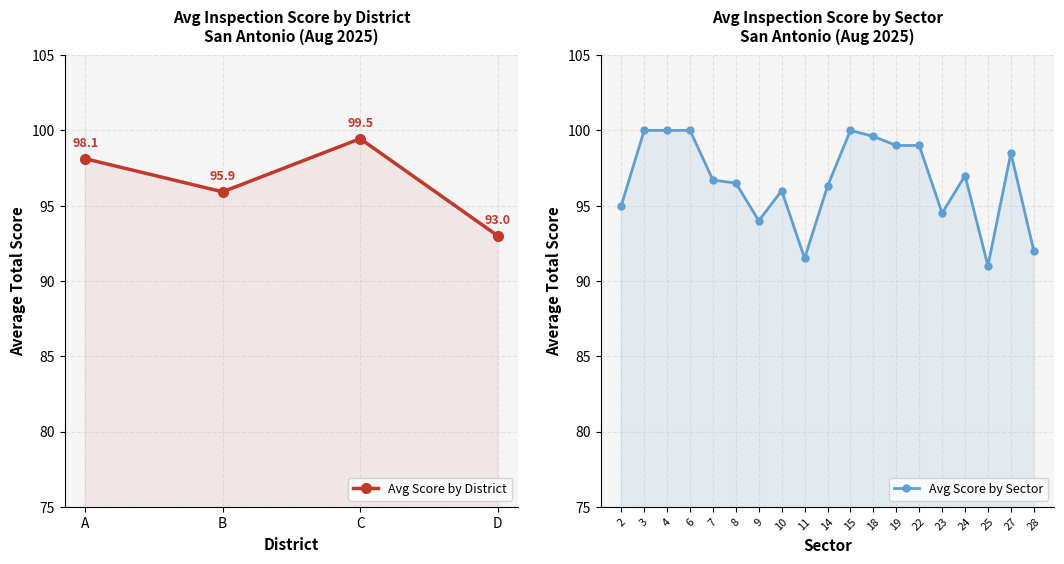

What is the sum of the values at A and B?

194.0